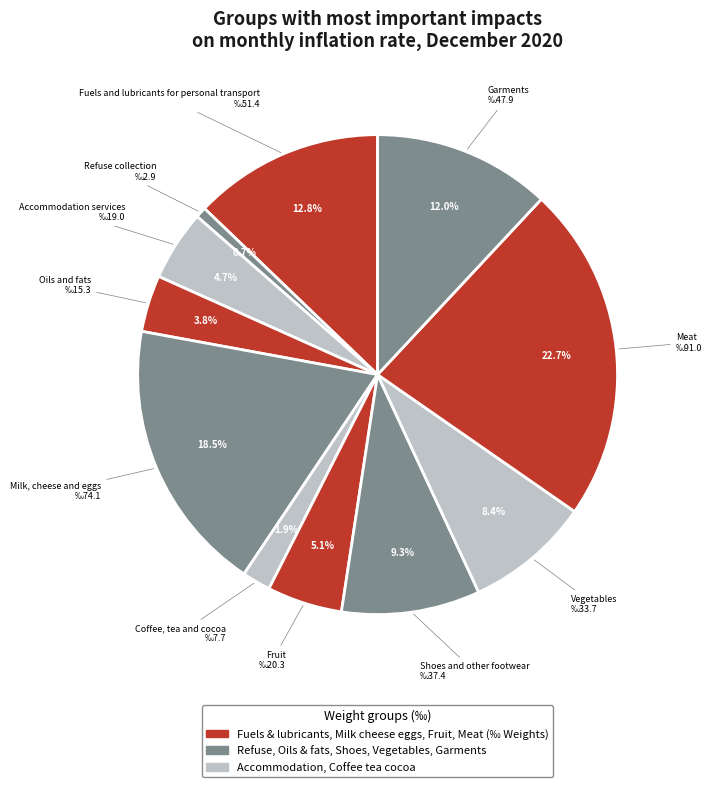

Do Refuse collection and Milk, cheese and eggs together represent more than half of the pie?

No